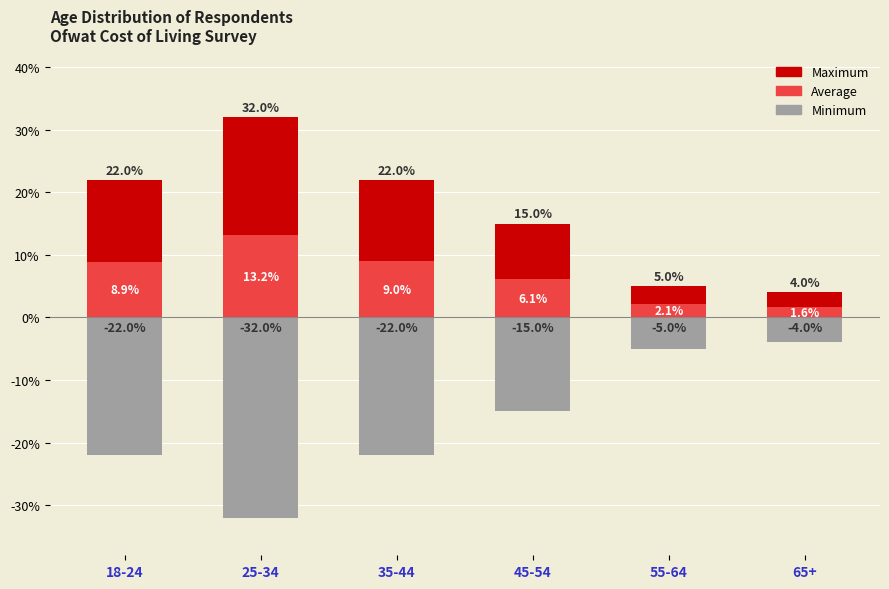

Is it true that Average equals 0.9 at 65+?

False